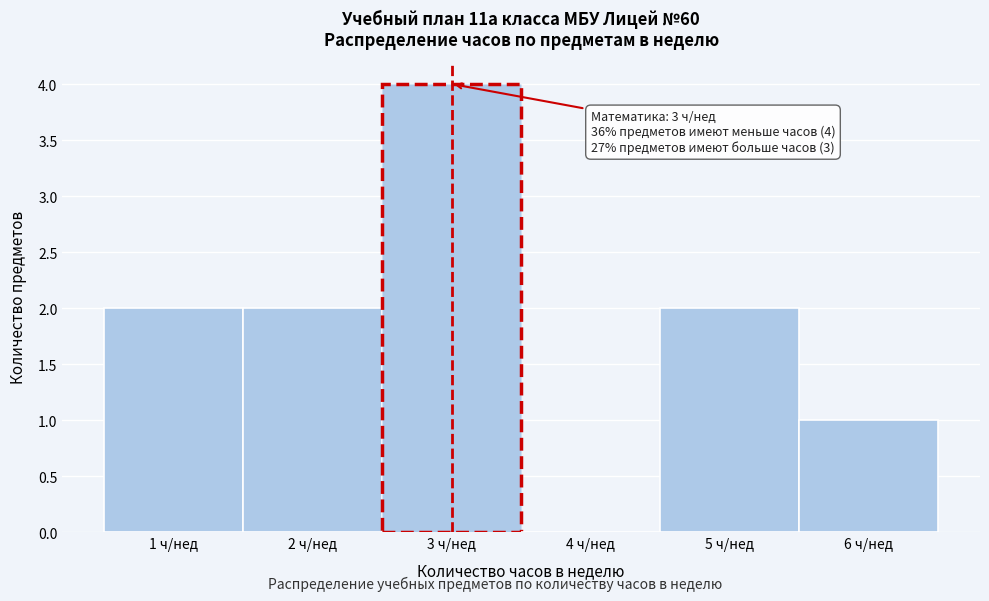

Reading left to right, list all the values displayed in this chart.

1 ч/нед=2	2 ч/нед=2	3 ч/нед=4	4 ч/нед=0	5 ч/нед=2	6 ч/нед=1